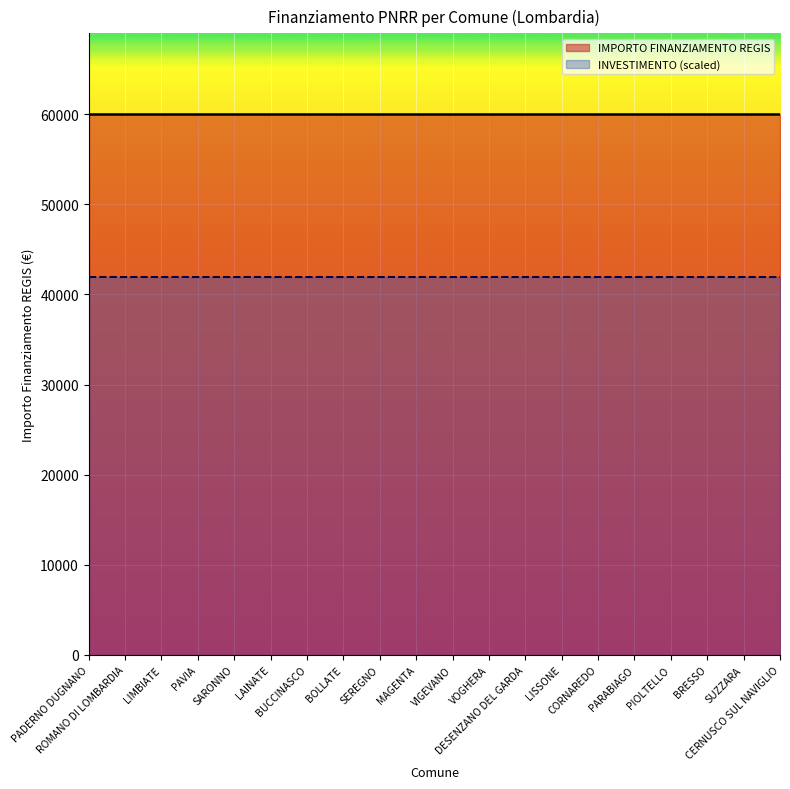

List the labels in order of INVESTIMENTO value, largest first.

PADERNO DUGNANO, ROMANO DI LOMBARDIA, LIMBIATE, PAVIA, SARONNO, LAINATE, BUCCINASCO, BOLLATE, SEREGNO, MAGENTA, VIGEVANO, VOGHERA, DESENZANO DEL GARDA, LISSONE, CORNAREDO, PARABIAGO, PIOLTELLO, BRESSO, SUZZARA, CERNUSCO SUL NAVIGLIO